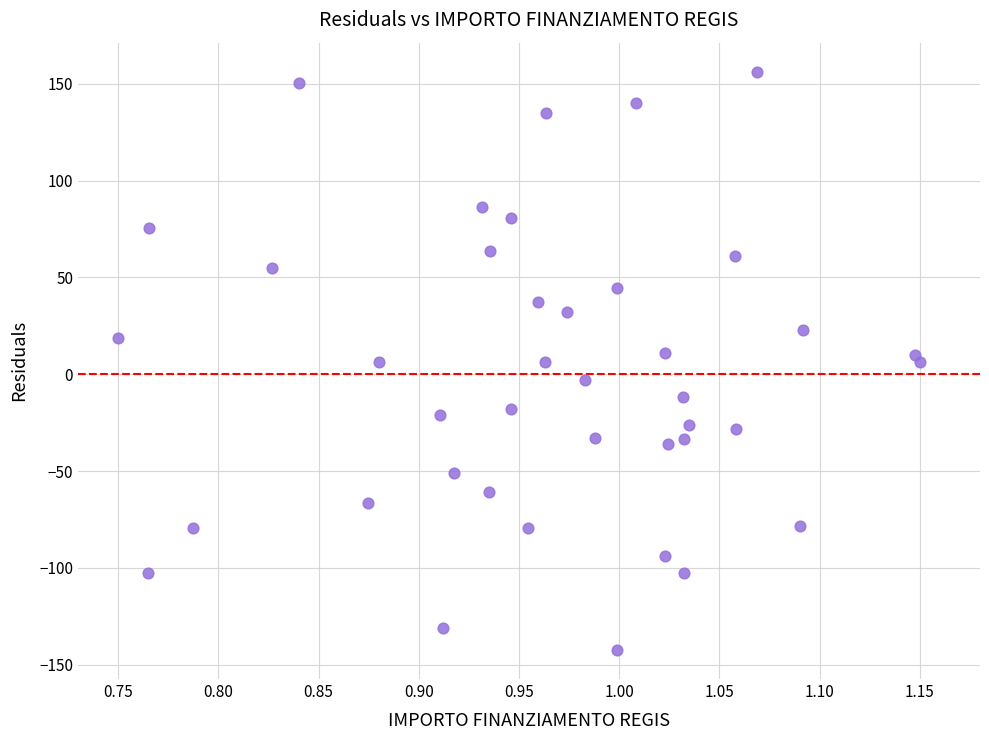

What is the range of X values (max minus min)?

0.4